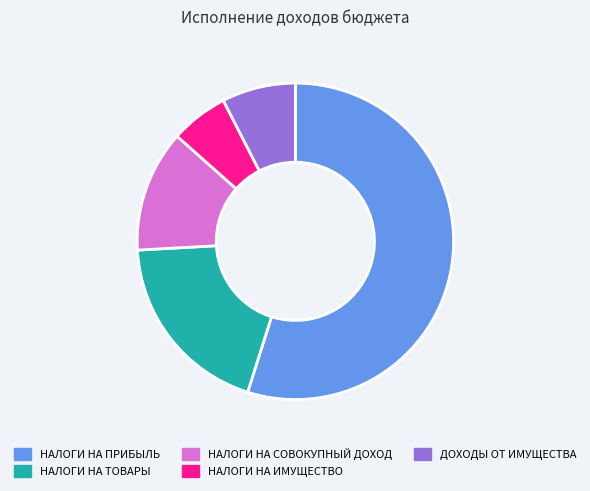

How many segments does this pie chart have?

5